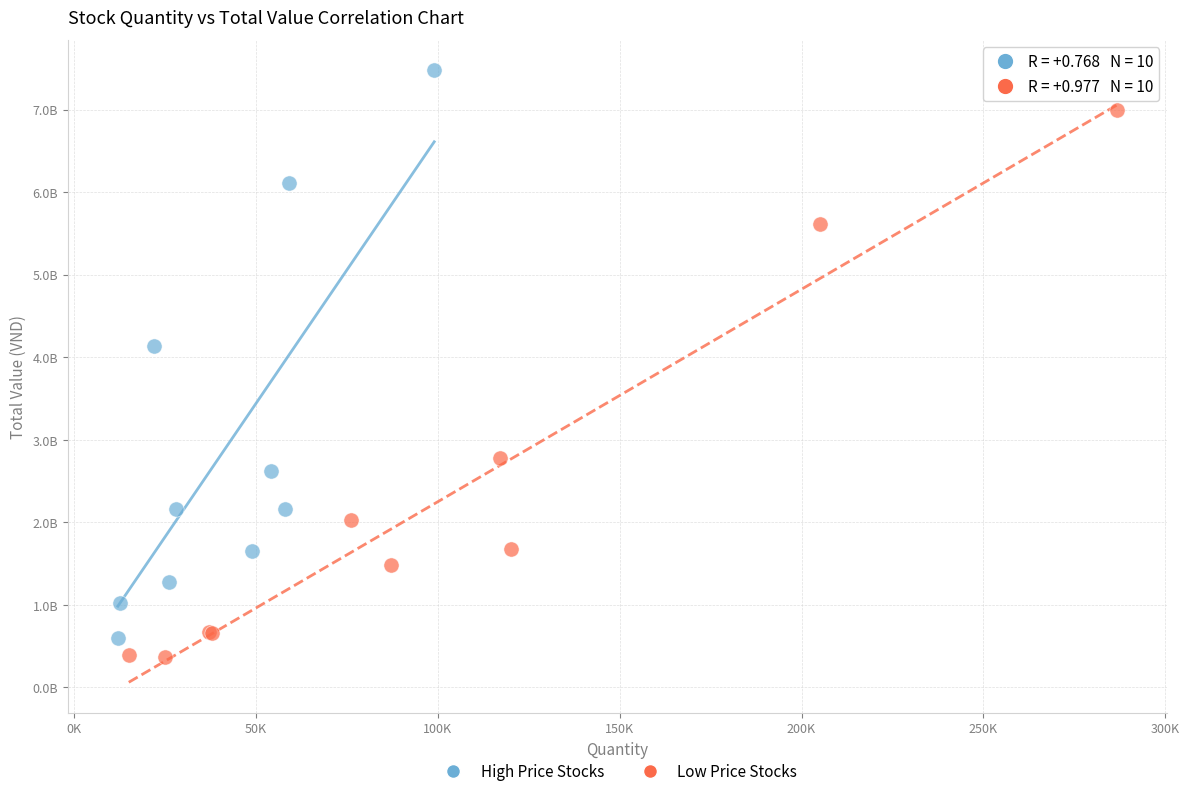

Which series has the widest spread of Y values?

High Price Stocks